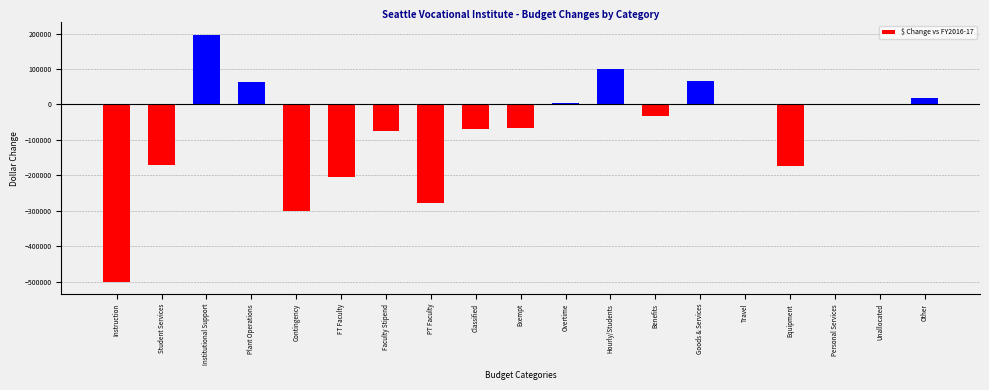

Approximately how many times larger is the value at Institutional Support compared to Other?

10.6